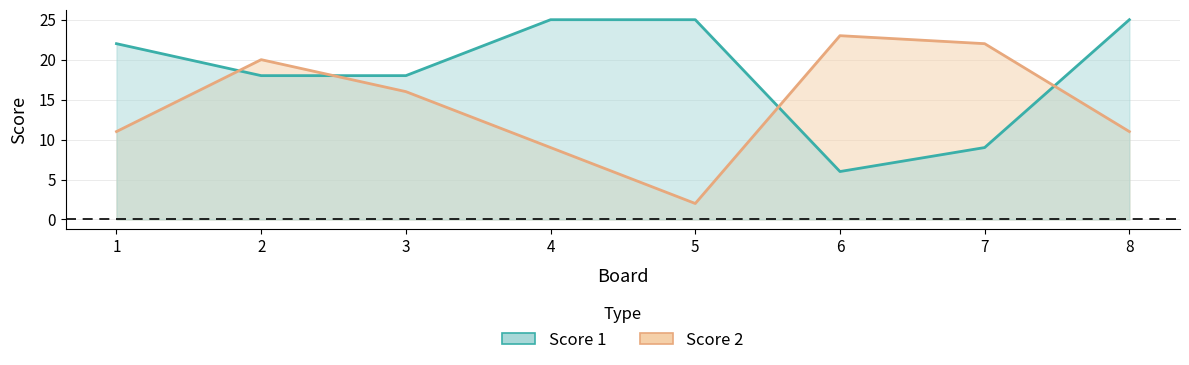

The value of Score 1 at 4 is 17. True or false?

False